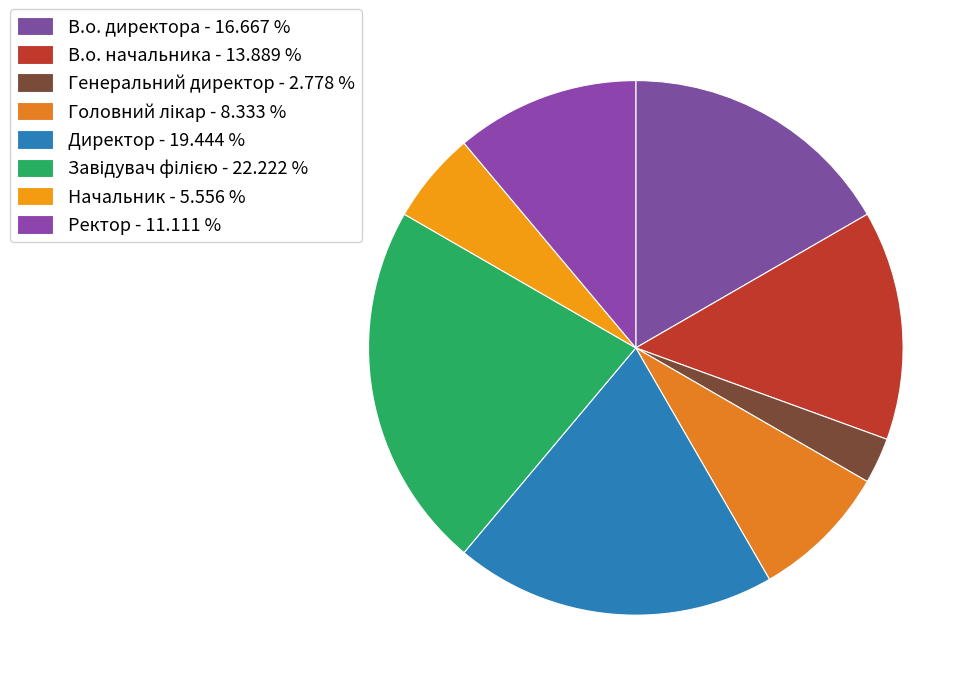

Which slice is the largest?

Завідувач філією